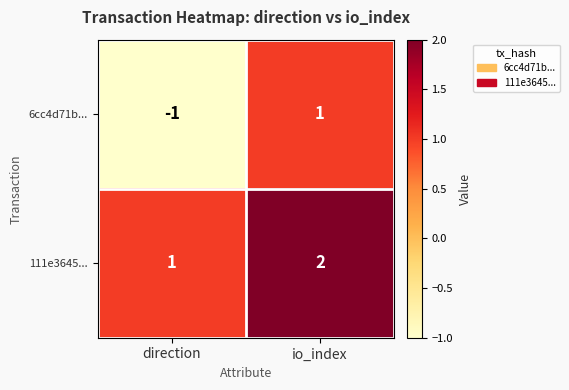

At which label is 6cc4d71b... closest to 0?

direction